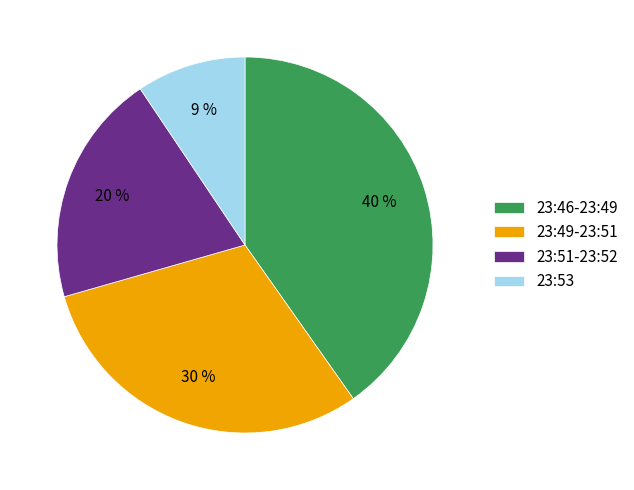

Is the sum of 23:49-23:51 and 23:51-23:52 greater than half?

Yes